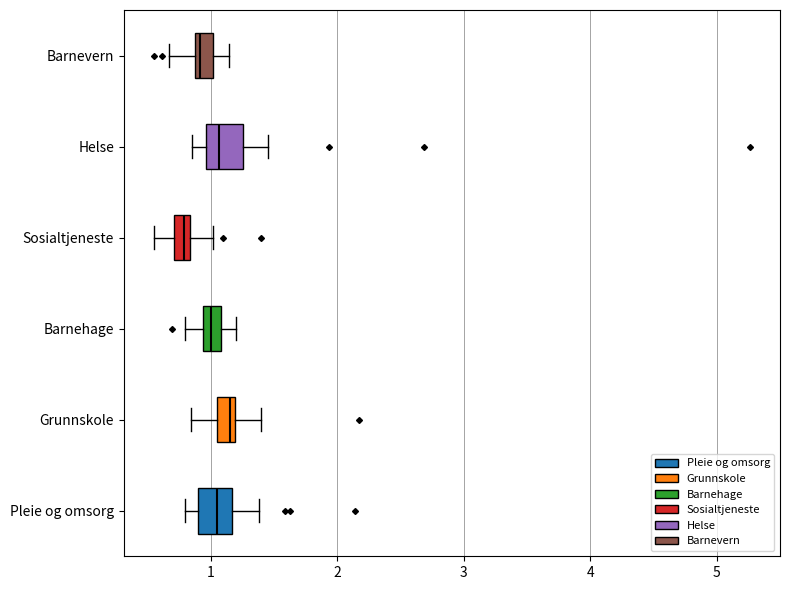

Where is the left edge of the box for Grunnskole on the x-axis? The values are not printed on the chart, so give them approximately, as read against the axis.

1.0